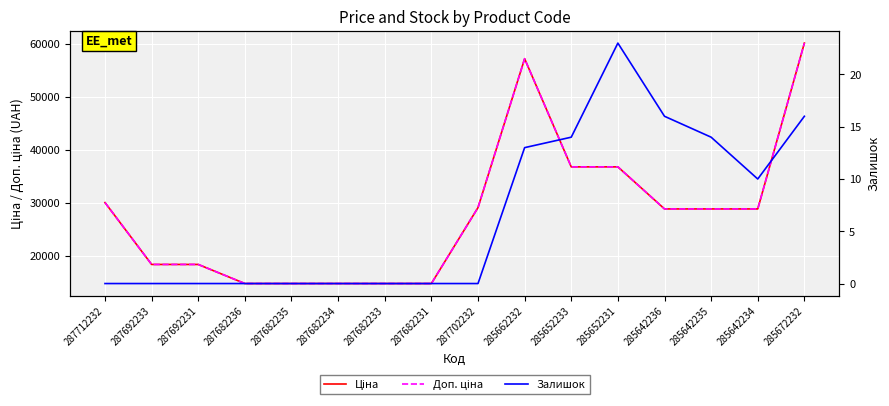

What is the difference between the highest and lowest values at 287712232?

30102.8